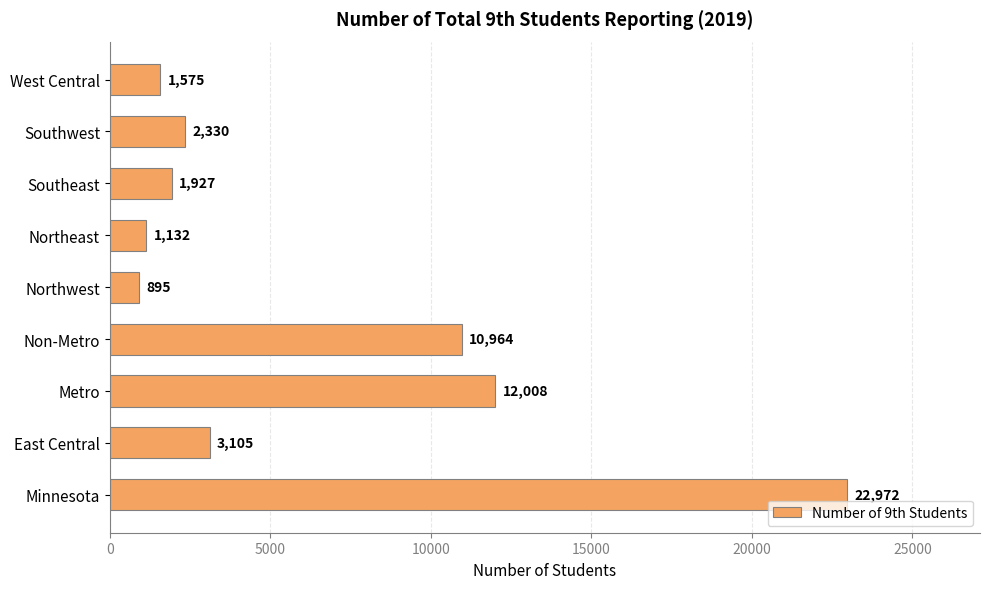

Reading bottom to top, list all the values displayed in this chart.

22972	3105	12008	10964	895	1132	1927	2330	1575